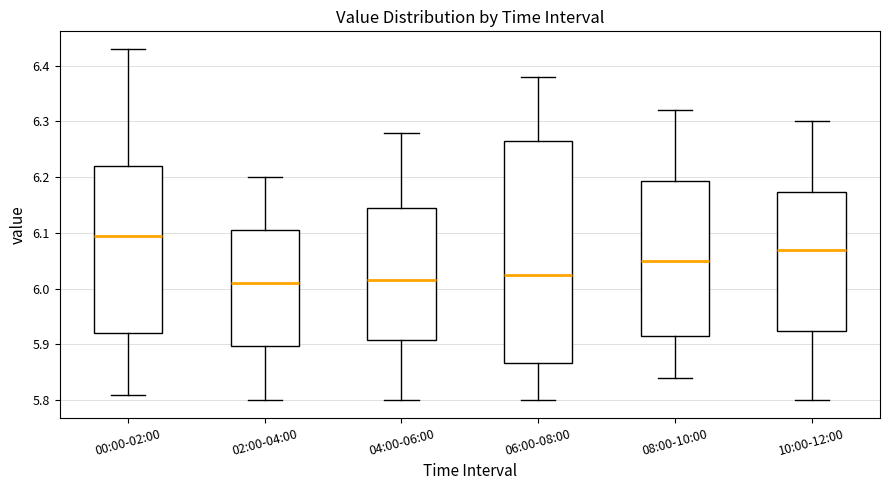

Where does the lower whisker of the box for 06:00-08:00 end on the y-axis? The values are not printed on the chart, so give them approximately, as read against the axis.

5.80